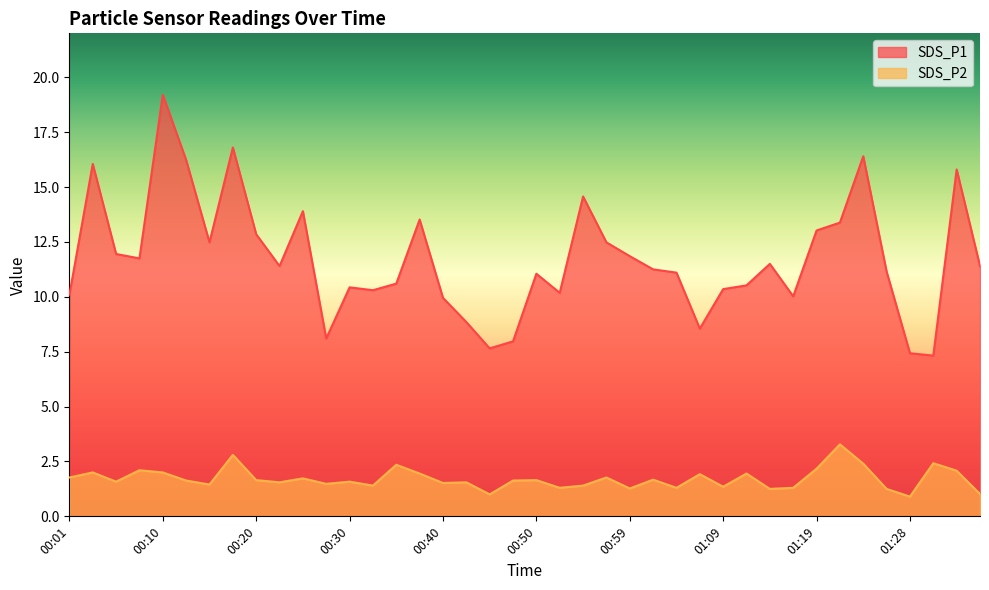

What are all the series names shown in the legend?

SDS_P1, SDS_P2